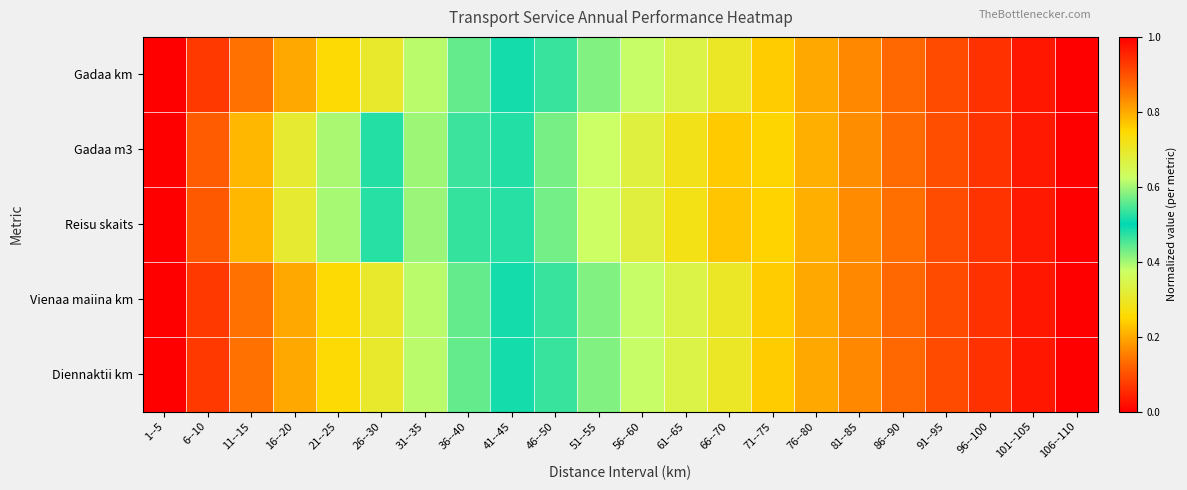

List the series in order of their peak value, lowest first.

Gadaa km, Gadaa m3, Reisu skaits, Vienaa maiina km, Diennaktii km